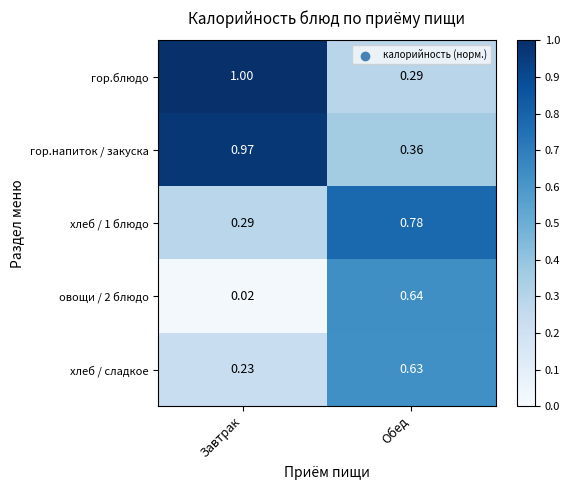

What is the total value across all series at Завтрак?

2.5